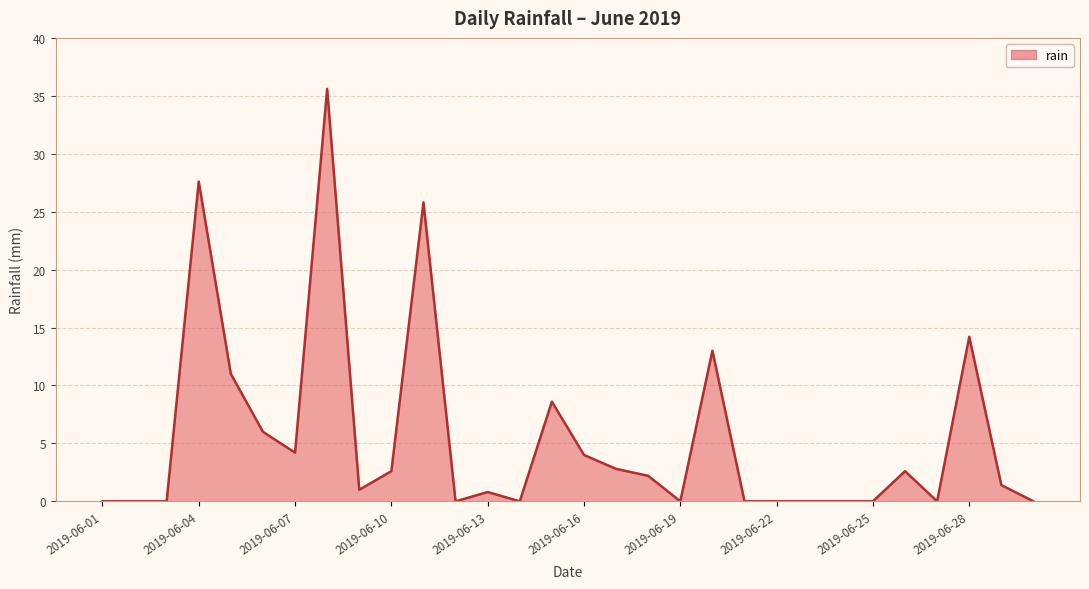

What is the maximum value shown in the chart?

35.6